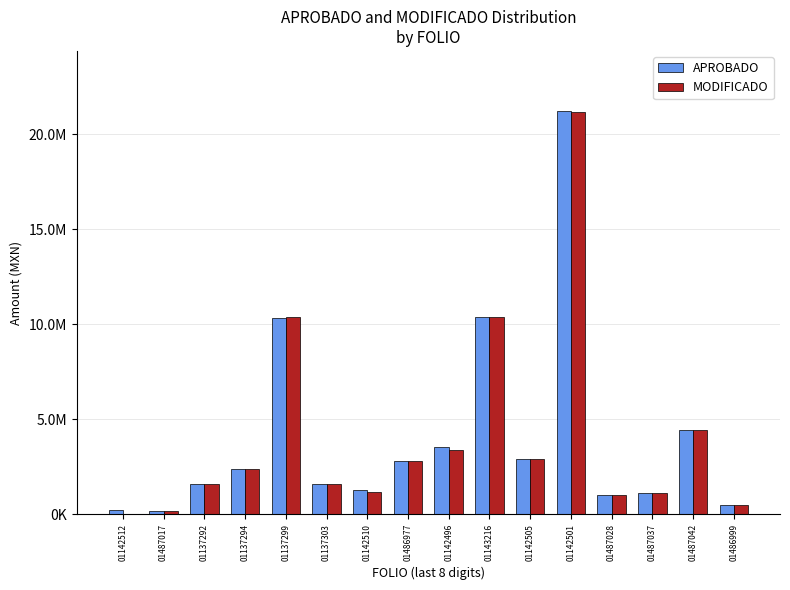

Where is MODIFICADO nearest to the value 10601938?

01143216